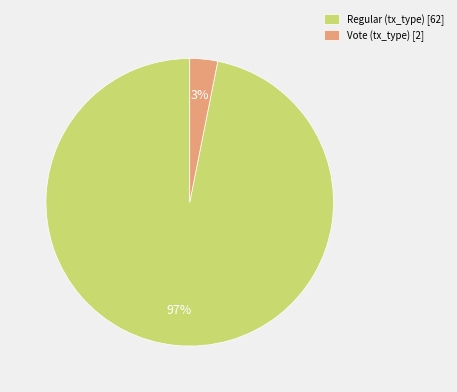

Combined, do Vote (tx_type) [2] and Regular (tx_type) [62] account for over 50%?

Yes